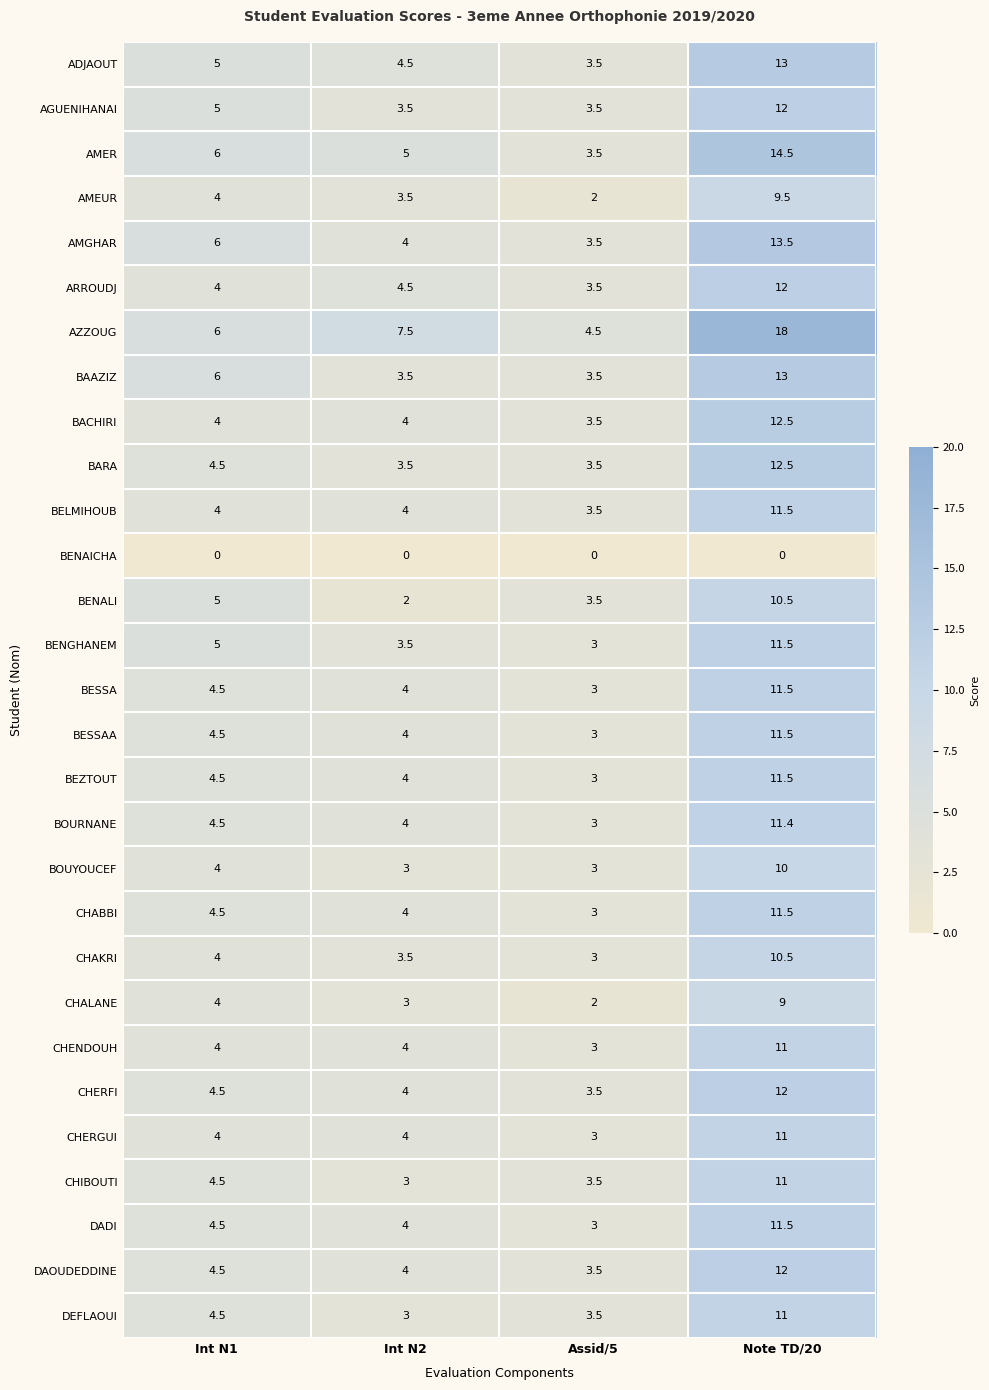

How many distinct data groups are displayed?

29